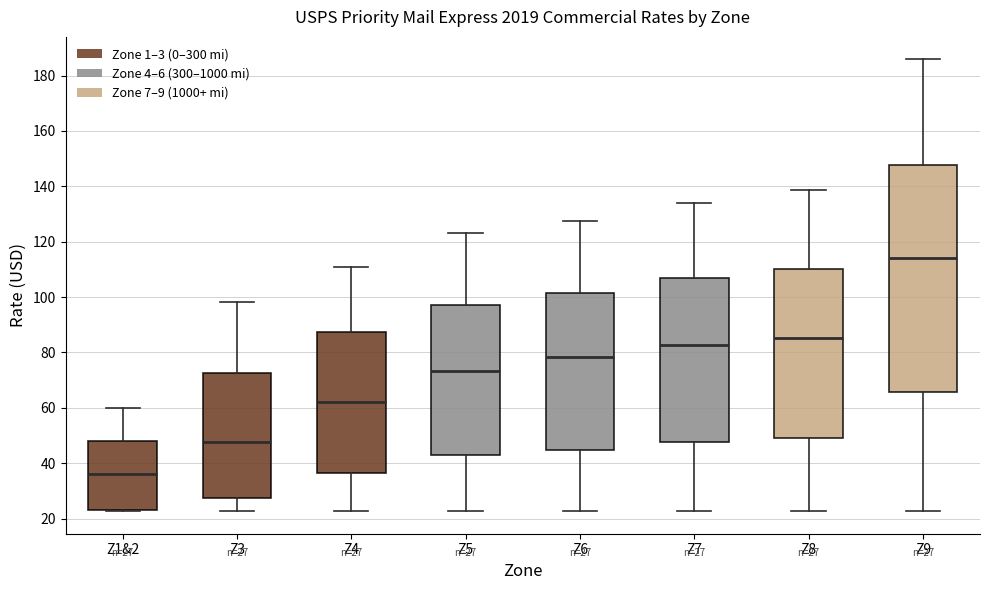

Comparing the boxes themselves (not the whiskers), which one is the tallest?

Z9